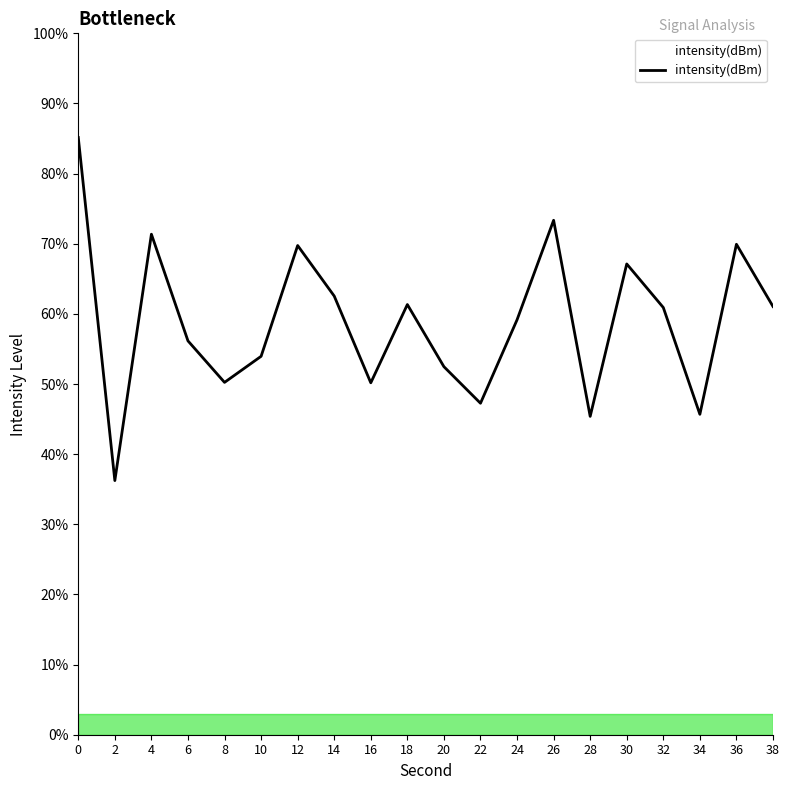

How many categories are shown in the chart?

20